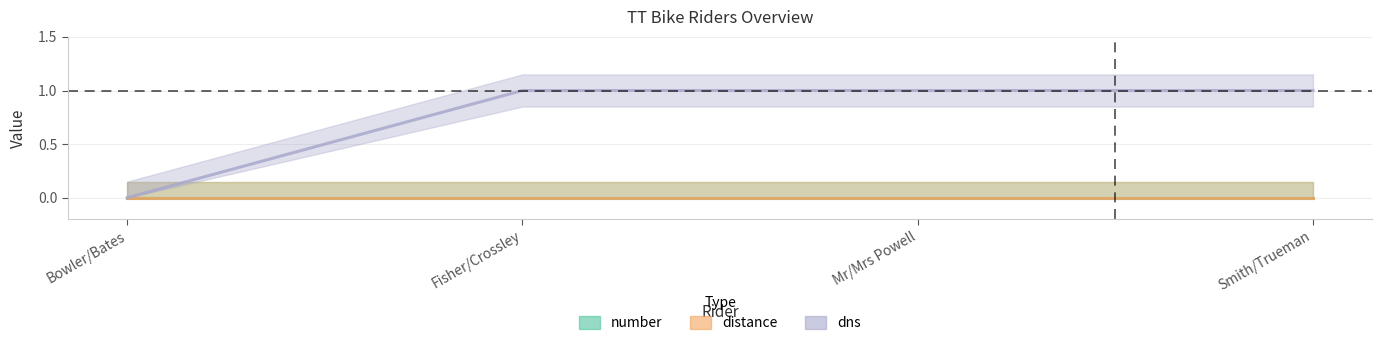

Which category has the lowest value in the dns series?

Bowler/Bates